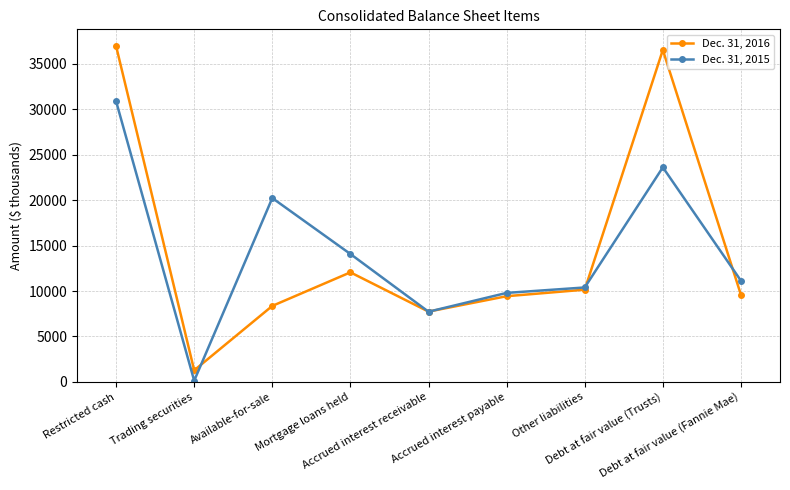

Is it true that Dec. 31, 2015 equals 23609 at Debt at fair value (Trusts)?

True